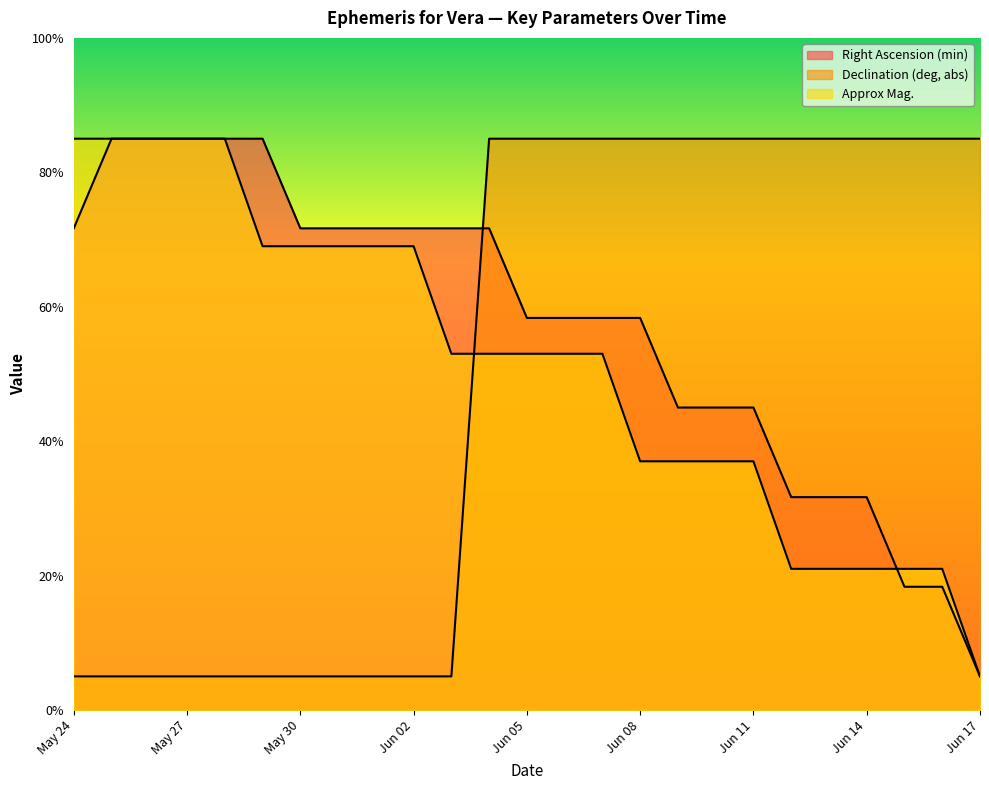

Is the value of Declination (deg, abs) at Jun 14 greater than the value of Right Ascension (min) at Jun 02?

Yes